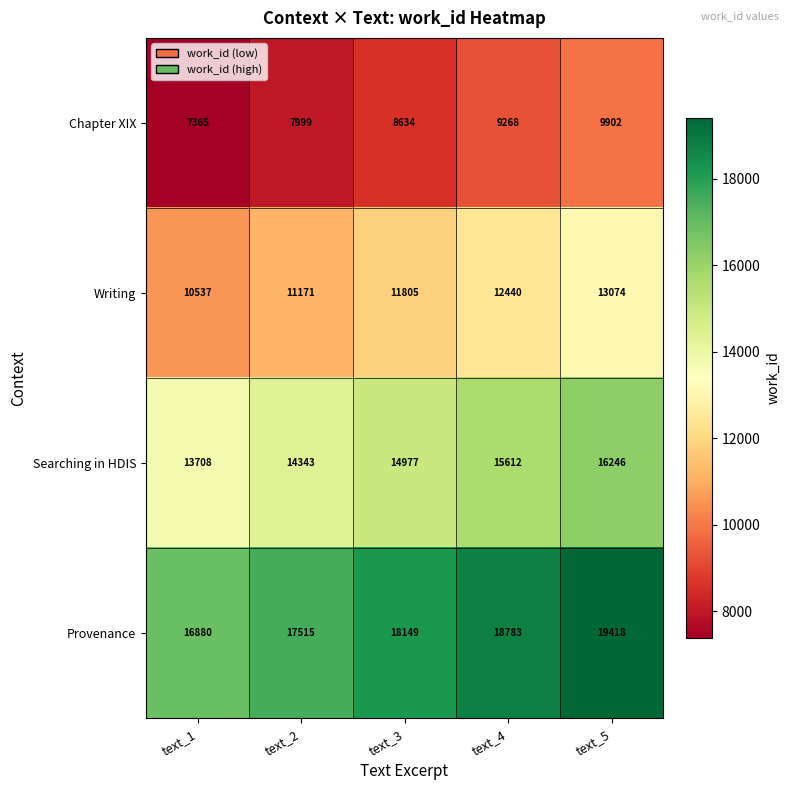

Count the Writing values in the range 11171 to 12440.

3